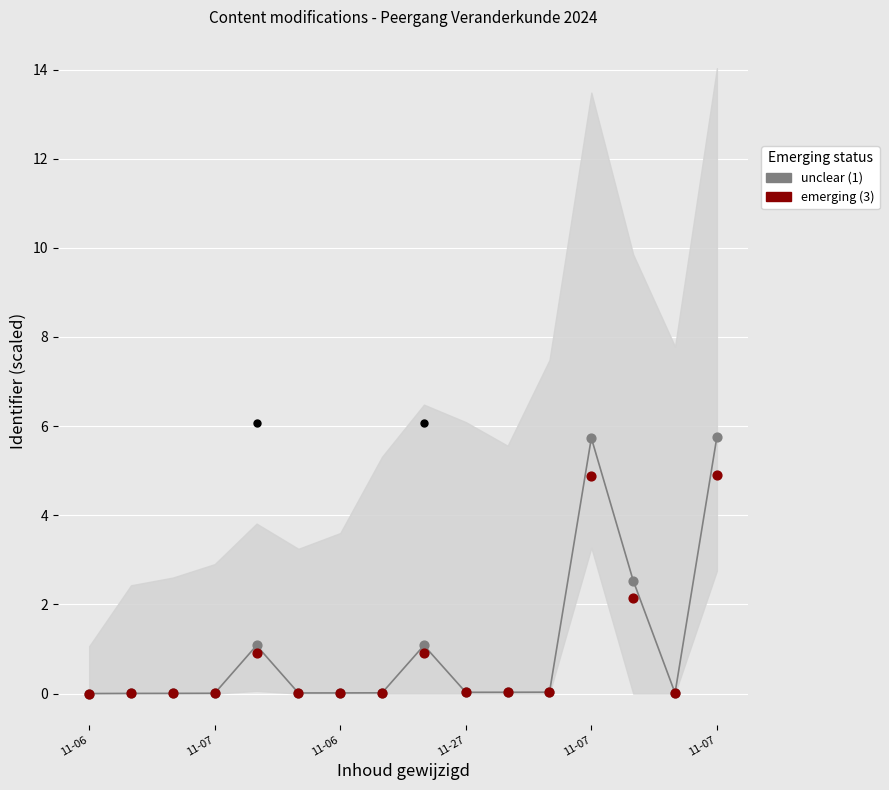

Which series has the largest Y range (max minus min)?

unclear (1)